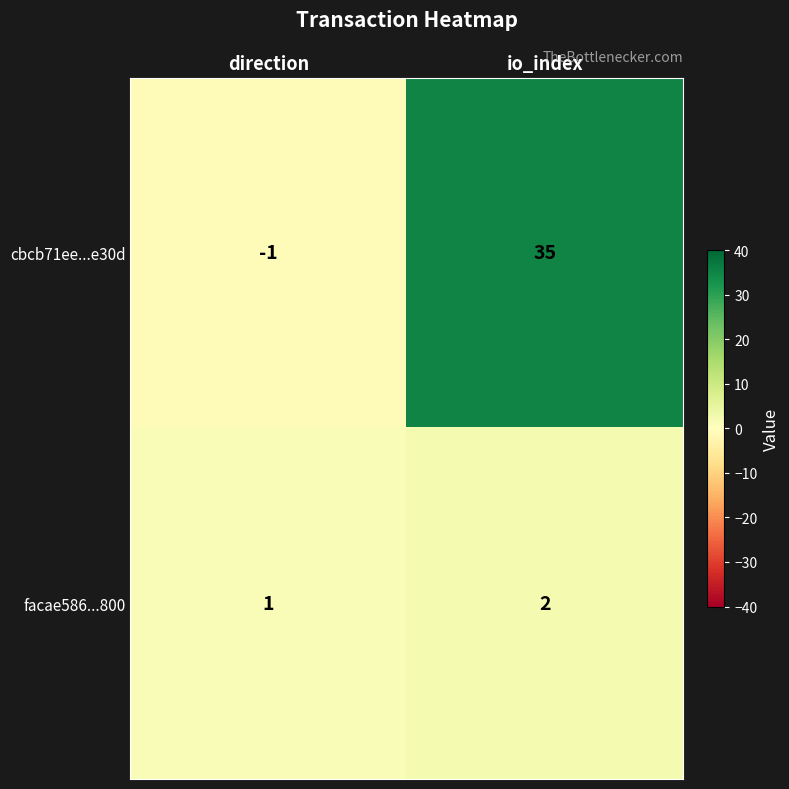

Count the facae586...800 values in the range 1 to 2.

2